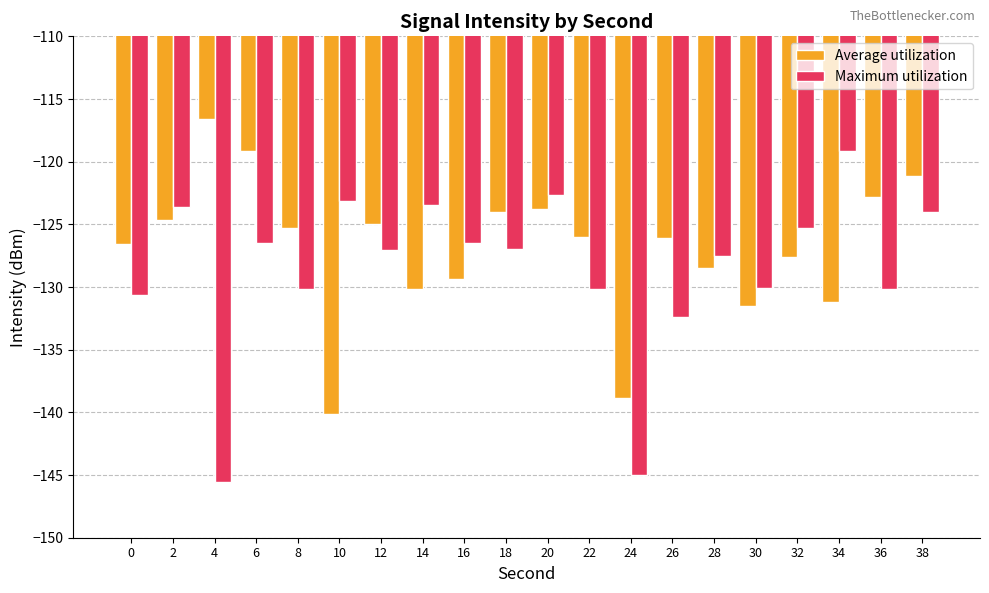

Is the value of Maximum utilization at 24 greater than the value of Average utilization at 2?

No